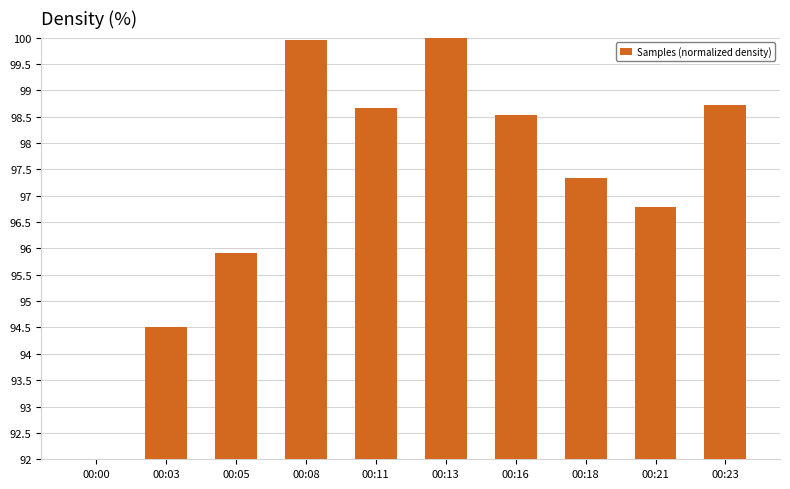

What is the change in value from 00:18 to 00:23?

+1.4